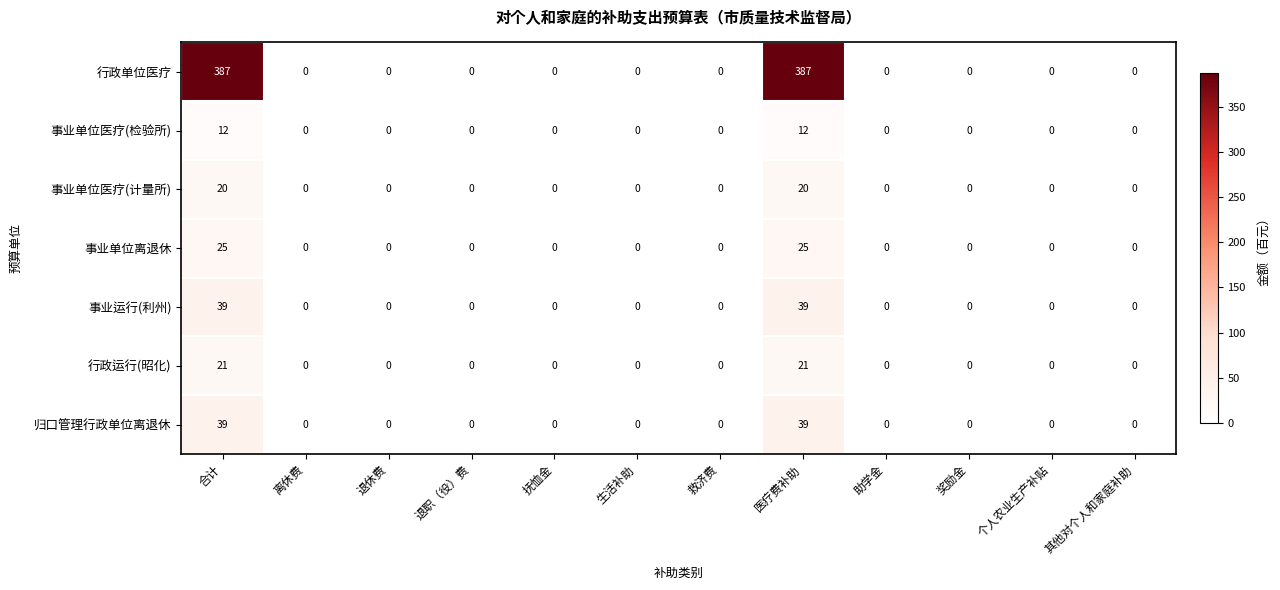

The value of 行政运行(昭化) at 合计 is 28. True or false?

False